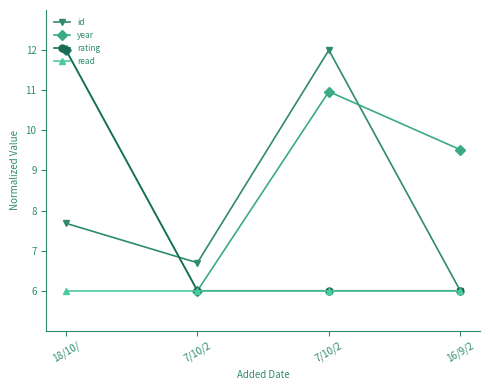

What is the value of the year point at the 3rd from the left?

6.0